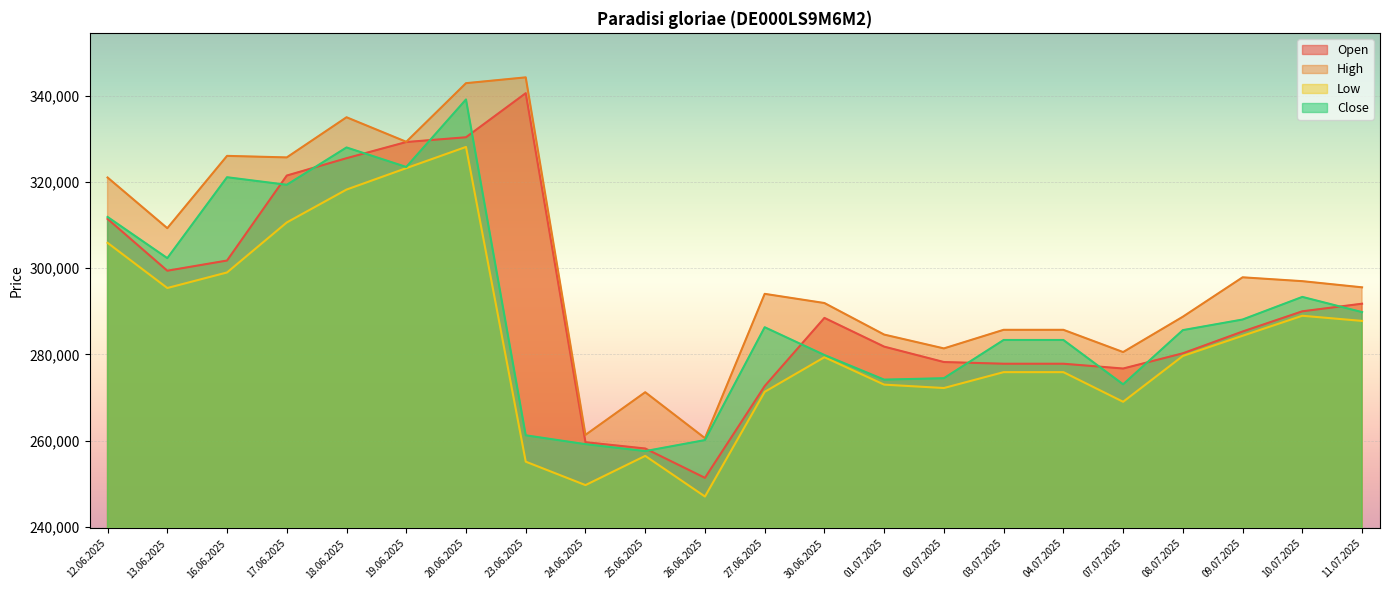

What is the spread (max minus min) of values at 26.06.2025?

13542